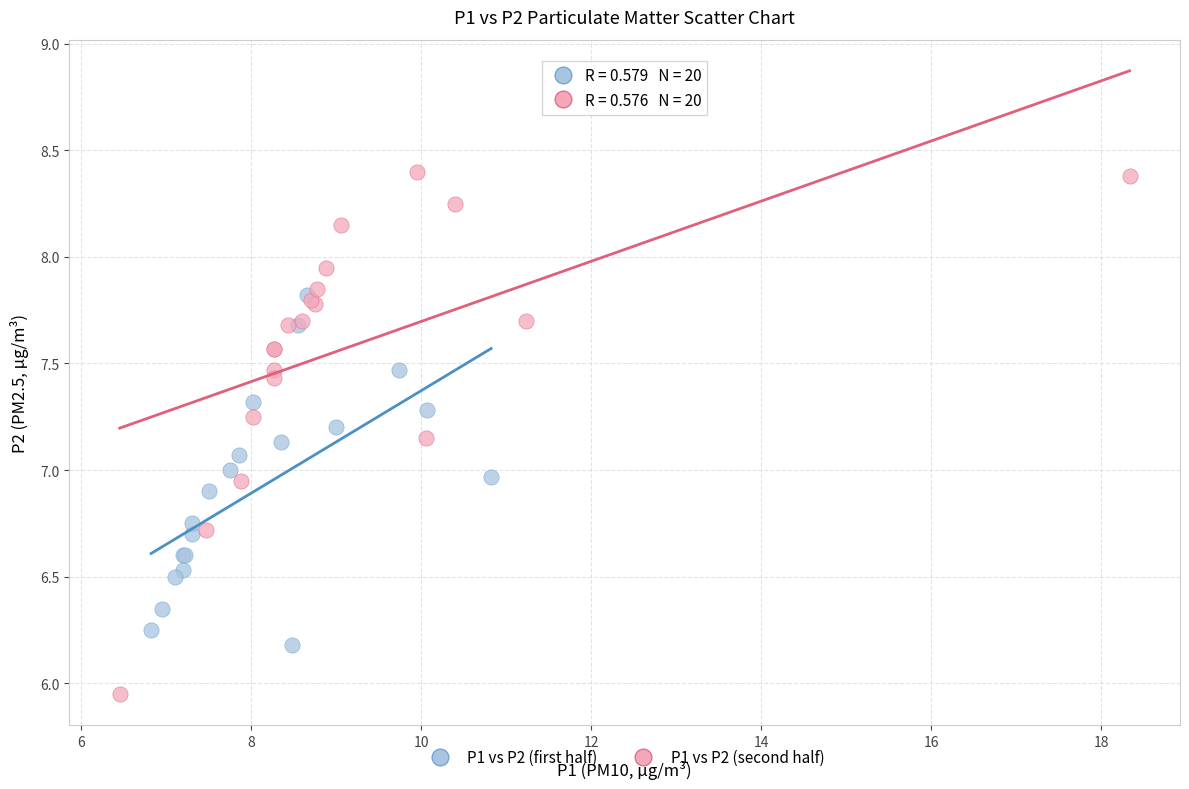

Which series has the largest Y range (max minus min)?

P1 vs P2 (second half)